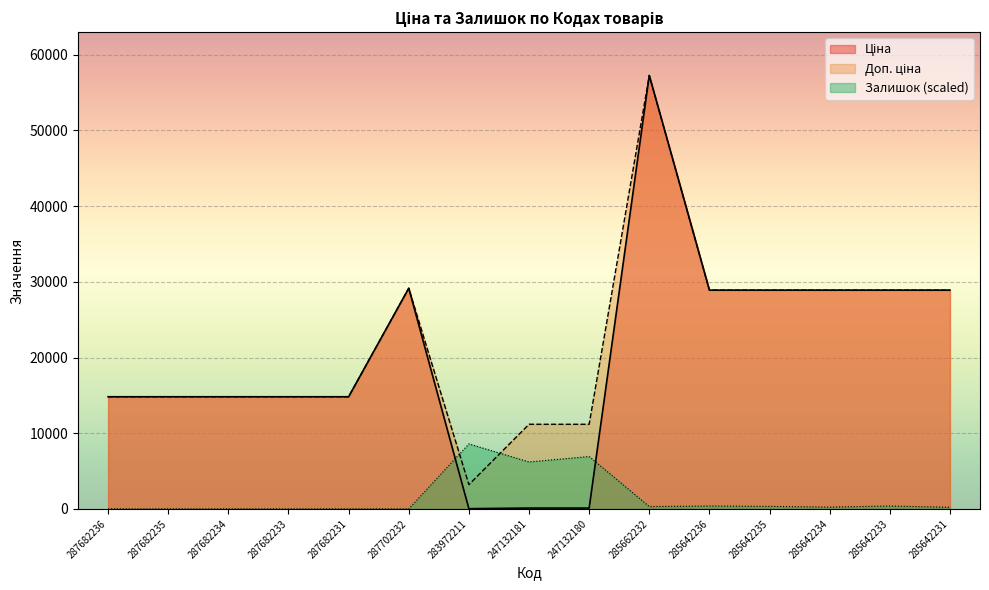

After their last crossing, which series has the higher values: Залишок or Доп. ціна?

Доп. ціна